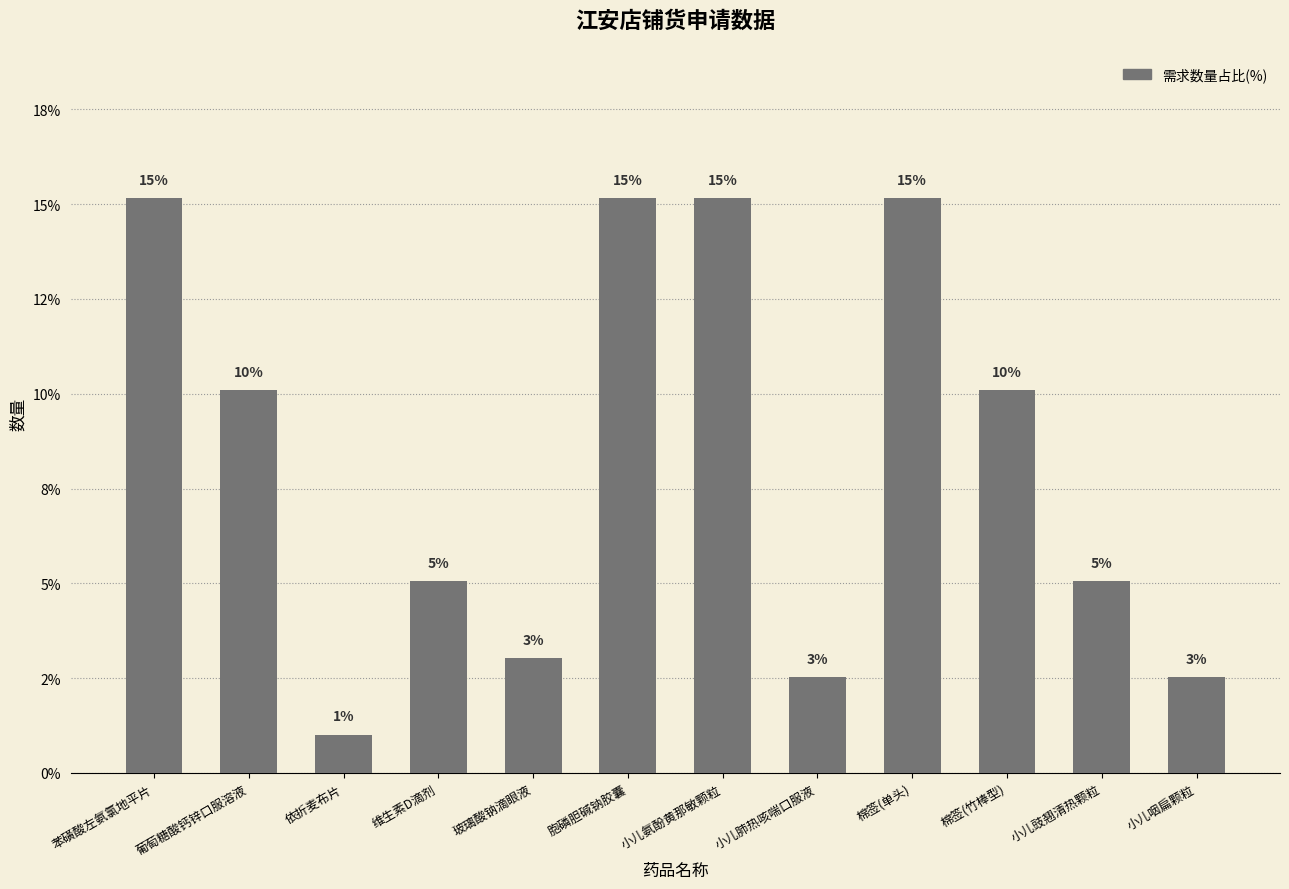

Where is the data nearest to the value 8?

葡萄糖酸钙锌口服溶液